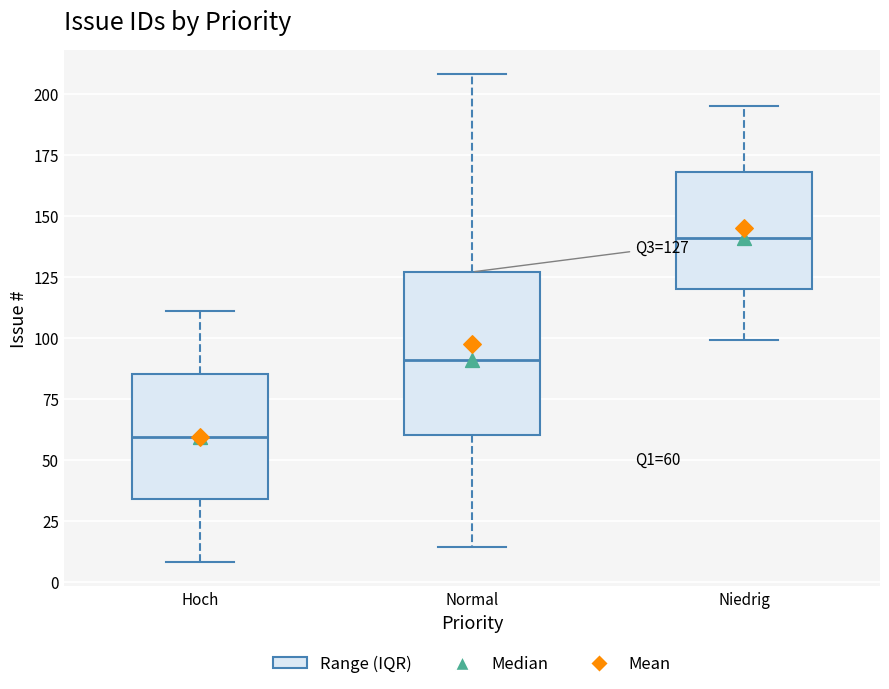

Which box is the tallest, from its lower edge to its upper edge?

Normal